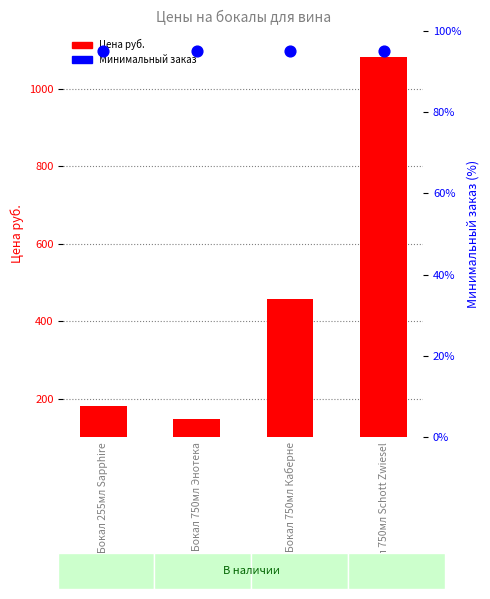

Is the value of Минимальный заказ at Бокал 255мл Sapphire greater than the value of Цена руб. at Бокал 750мл Энотека?

No